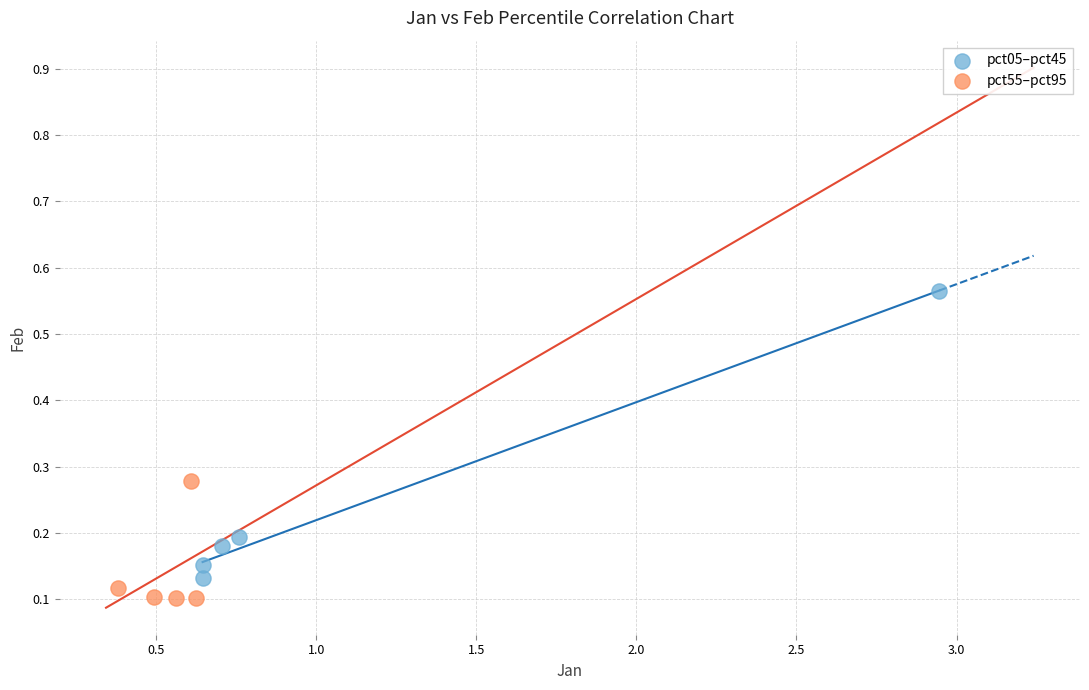

Which series reaches the maximum Y coordinate?

pct05–pct45